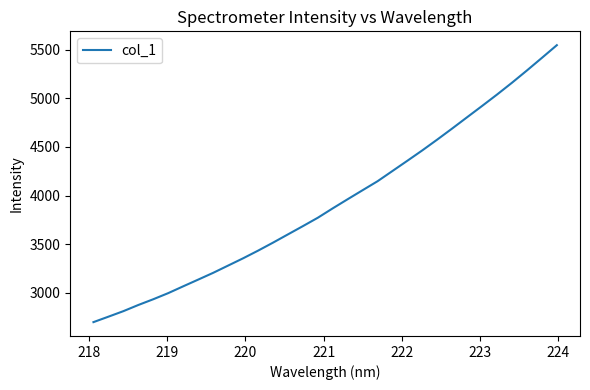

What is the maximum value shown in the chart?

5546.6